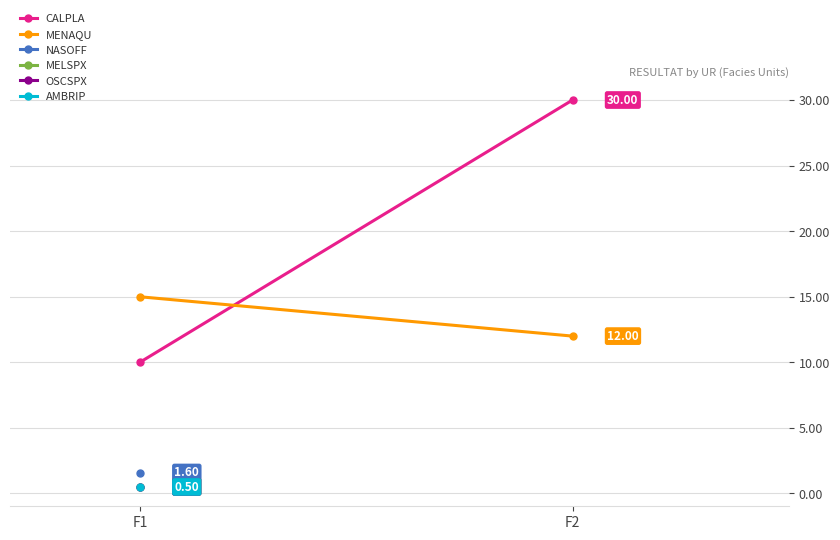

What is the average value of the MENAQU series?

14